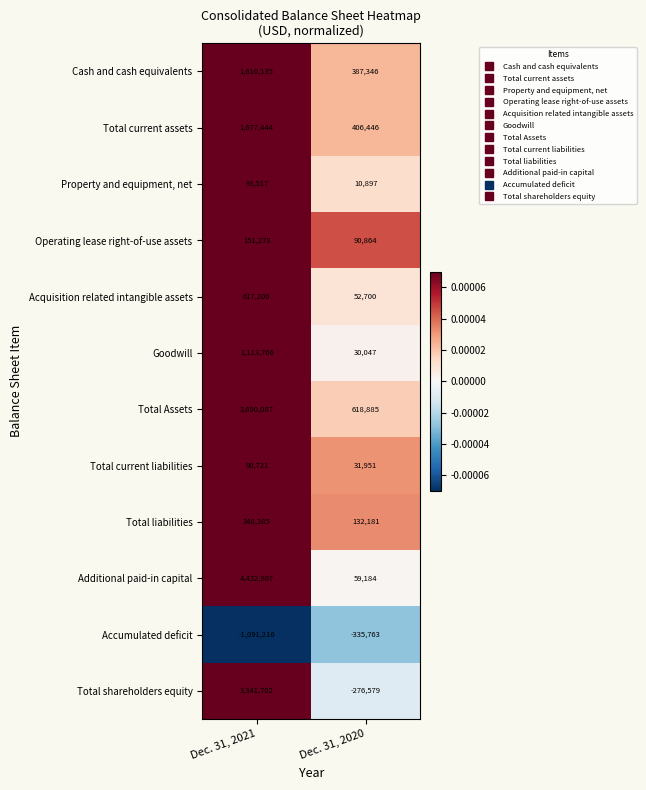

At Dec. 31, 2021, list the series in order from largest to smallest.

Additional paid-in capital, Total Assets, Total shareholders equity, Total current assets, Cash and cash equivalents, Goodwill, Acquisition related intangible assets, Total liabilities, Operating lease right-of-use assets, Property and equipment, net, Total current liabilities, Accumulated deficit